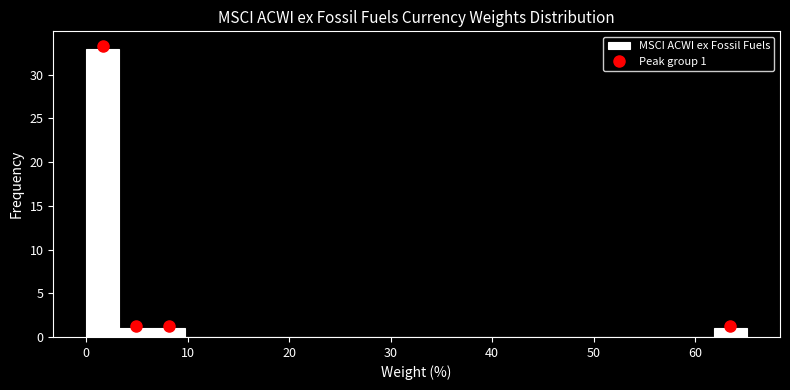

Around what value on the x-axis is the tallest bar? Give the approximate position of its centre, as read against the axis.

2